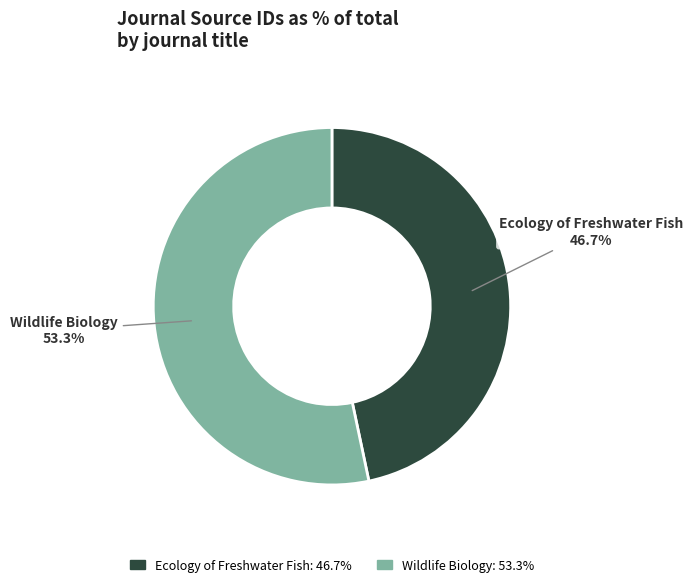

Does Wildlife Biology represent more than half of the total?

Yes